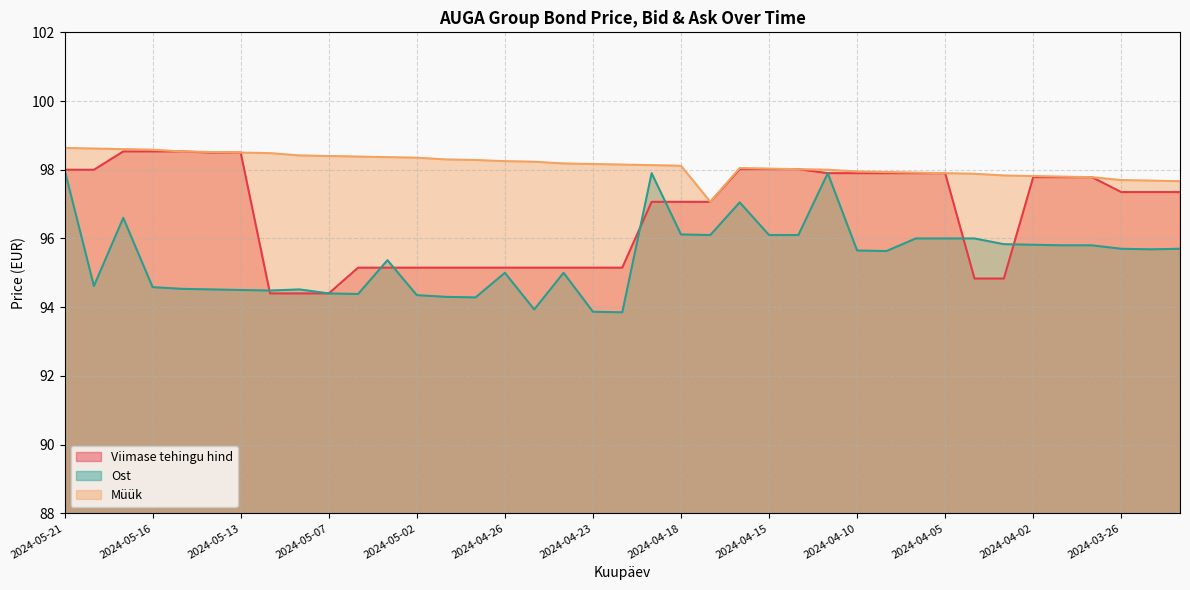

At how many categories does at least one series exceed 95?

39